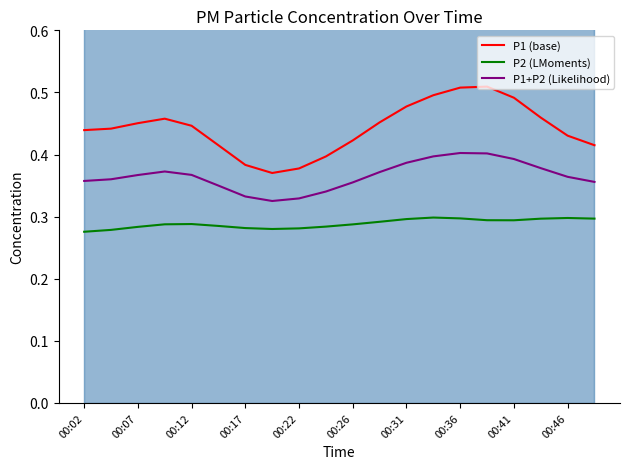

How many interior local peaks does the P1+P2 (Likelihood) series have?

2